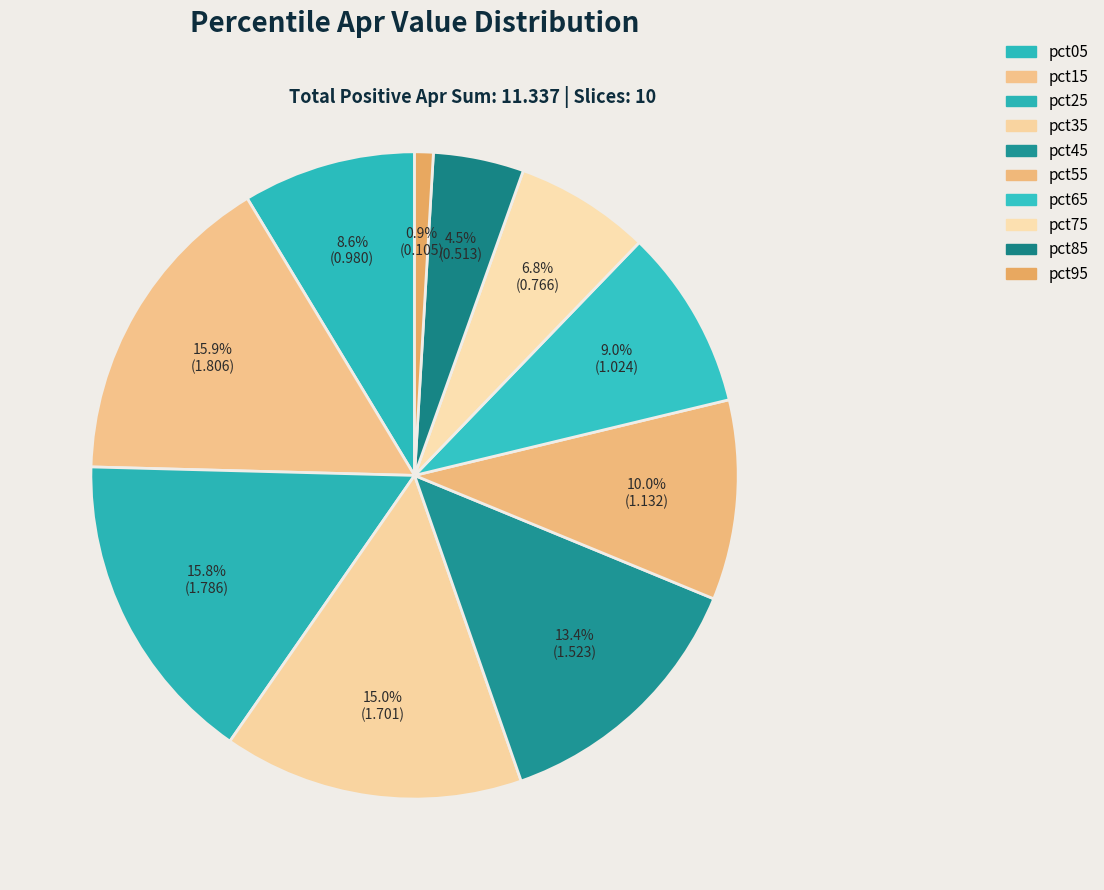

Which has a higher value, pct15 or pct35?

pct15